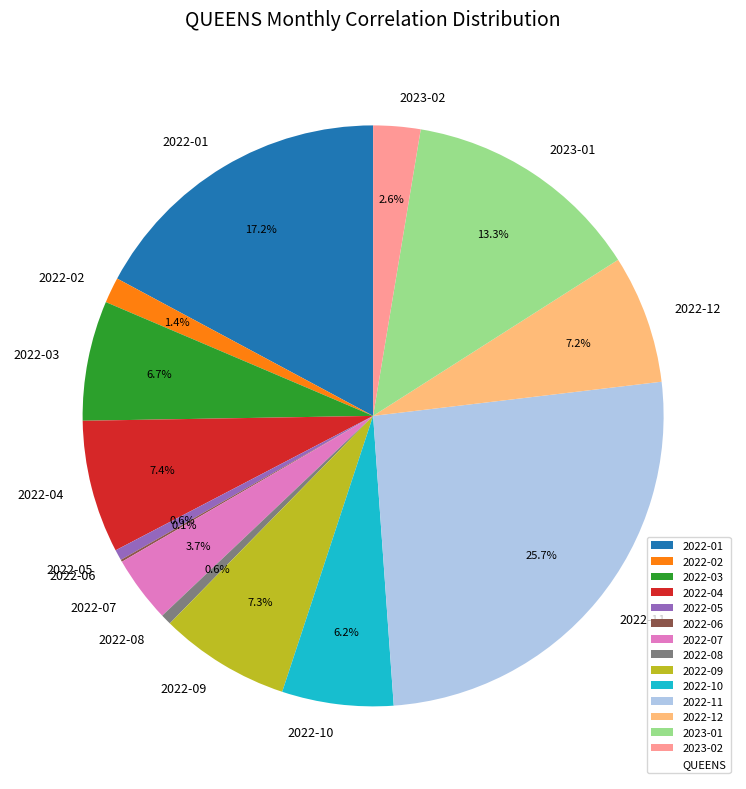

Does 2022-05 represent more than half of the total?

No